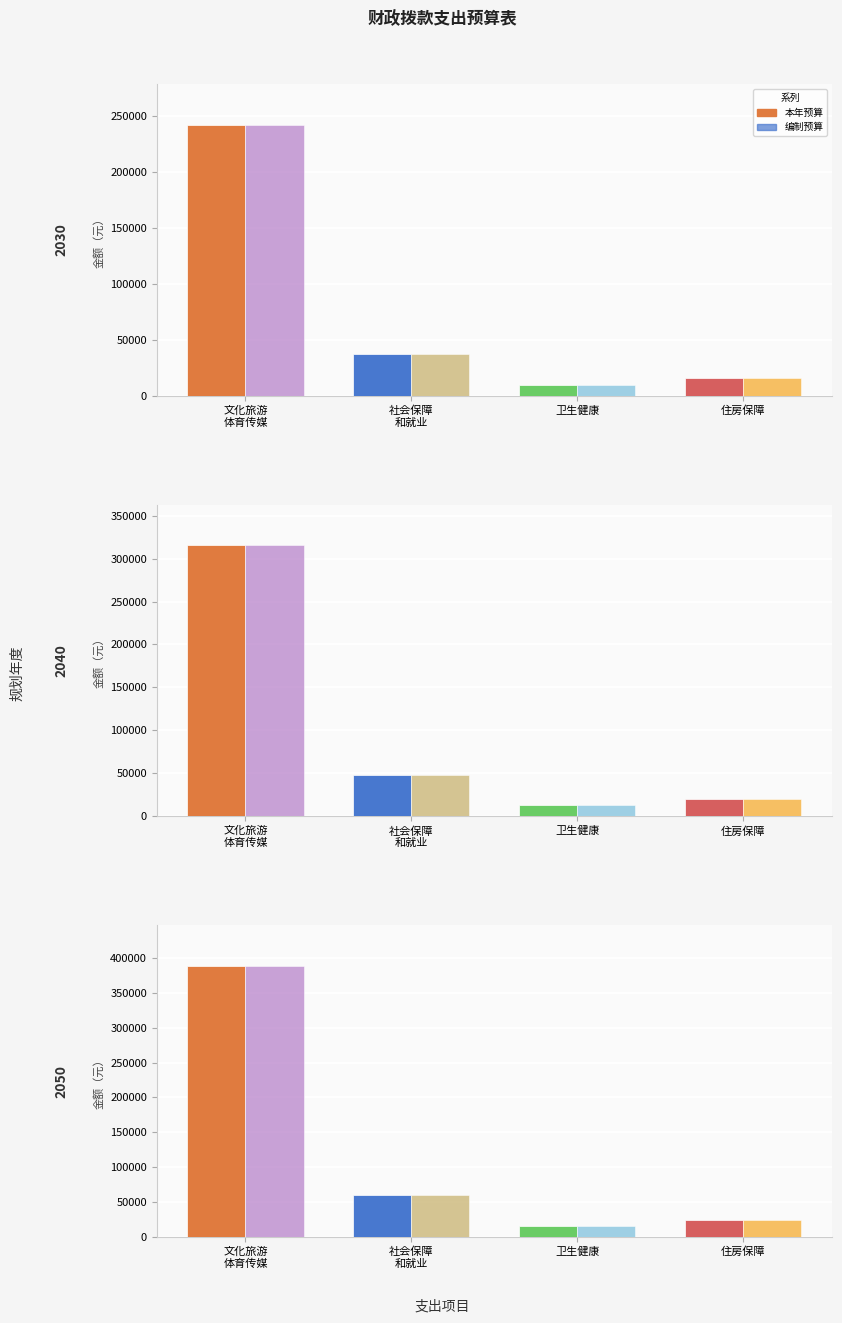

What position from the right is 十、卫生健康支出?

2